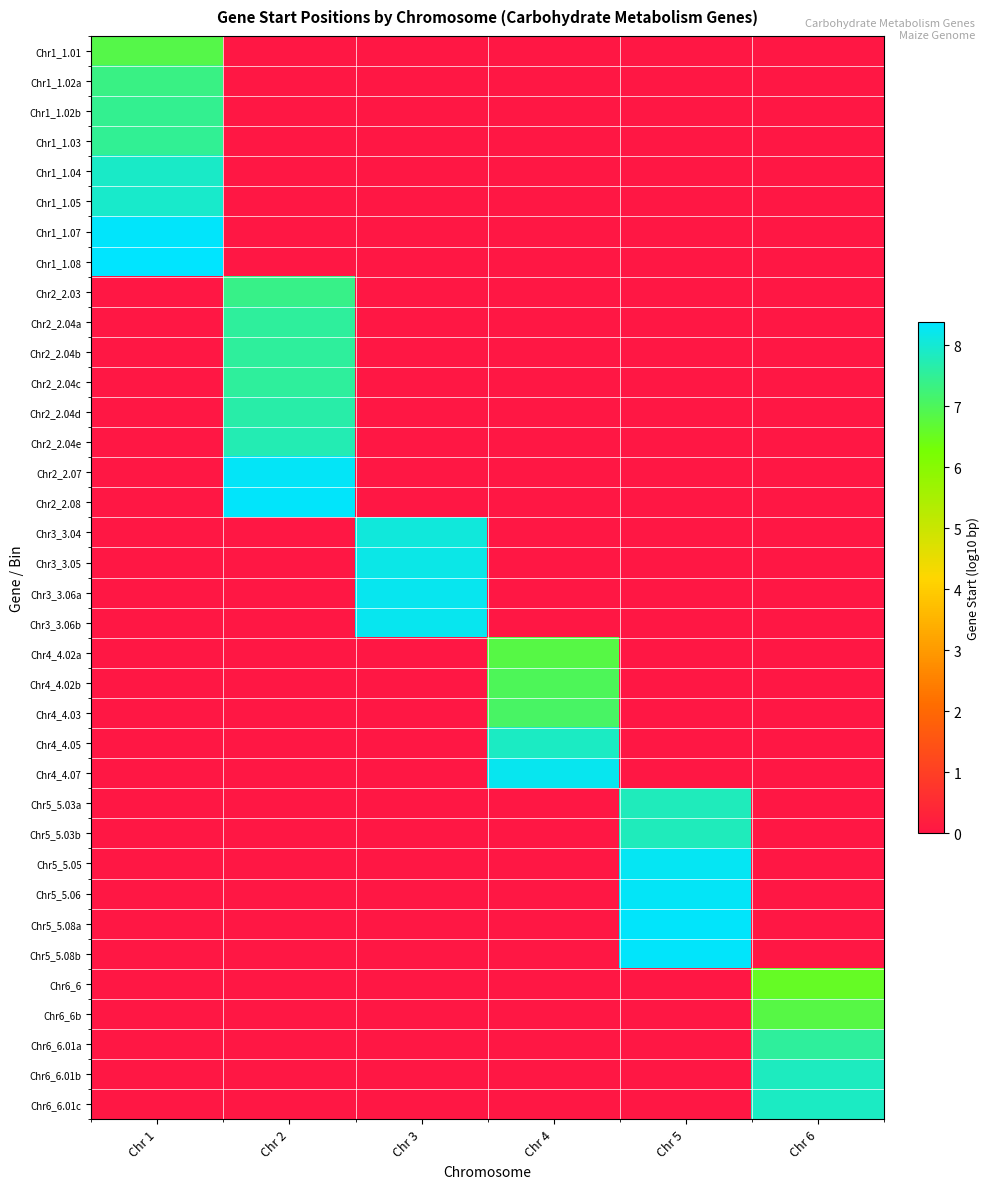

Reading left to right, what are all the values shown in this chart?

Chr1_1.01: Chr 1=6.9	Chr 2=0.0	Chr 3=0.0	Chr 4=0.0	Chr 5=0.0	Chr 6=0.0
Chr1_1.02a: Chr 1=7.4	Chr 2=0.0	Chr 3=0.0	Chr 4=0.0	Chr 5=0.0	Chr 6=0.0
Chr1_1.02b: Chr 1=7.4	Chr 2=0.0	Chr 3=0.0	Chr 4=0.0	Chr 5=0.0	Chr 6=0.0
Chr1_1.03: Chr 1=7.5	Chr 2=0.0	Chr 3=0.0	Chr 4=0.0	Chr 5=0.0	Chr 6=0.0
Chr1_1.04: Chr 1=7.9	Chr 2=0.0	Chr 3=0.0	Chr 4=0.0	Chr 5=0.0	Chr 6=0.0
Chr1_1.05: Chr 1=7.9	Chr 2=0.0	Chr 3=0.0	Chr 4=0.0	Chr 5=0.0	Chr 6=0.0
Chr1_1.07: Chr 1=8.3	Chr 2=0.0	Chr 3=0.0	Chr 4=0.0	Chr 5=0.0	Chr 6=0.0
Chr1_1.08: Chr 1=8.4	Chr 2=0.0	Chr 3=0.0	Chr 4=0.0	Chr 5=0.0	Chr 6=0.0
Chr2_2.03: Chr 1=0.0	Chr 2=7.4	Chr 3=0.0	Chr 4=0.0	Chr 5=0.0	Chr 6=0.0
Chr2_2.04a: Chr 1=0.0	Chr 2=7.5	Chr 3=0.0	Chr 4=0.0	Chr 5=0.0	Chr 6=0.0
Chr2_2.04b: Chr 1=0.0	Chr 2=7.5	Chr 3=0.0	Chr 4=0.0	Chr 5=0.0	Chr 6=0.0
Chr2_2.04c: Chr 1=0.0	Chr 2=7.5	Chr 3=0.0	Chr 4=0.0	Chr 5=0.0	Chr 6=0.0
Chr2_2.04d: Chr 1=0.0	Chr 2=7.6	Chr 3=0.0	Chr 4=0.0	Chr 5=0.0	Chr 6=0.0
Chr2_2.04e: Chr 1=0.0	Chr 2=7.8	Chr 3=0.0	Chr 4=0.0	Chr 5=0.0	Chr 6=0.0
Chr2_2.07: Chr 1=0.0	Chr 2=8.3	Chr 3=0.0	Chr 4=0.0	Chr 5=0.0	Chr 6=0.0
Chr2_2.08: Chr 1=0.0	Chr 2=8.3	Chr 3=0.0	Chr 4=0.0	Chr 5=0.0	Chr 6=0.0
Chr3_3.04: Chr 1=0.0	Chr 2=0.0	Chr 3=8.1	Chr 4=0.0	Chr 5=0.0	Chr 6=0.0
Chr3_3.05: Chr 1=0.0	Chr 2=0.0	Chr 3=8.2	Chr 4=0.0	Chr 5=0.0	Chr 6=0.0
Chr3_3.06a: Chr 1=0.0	Chr 2=0.0	Chr 3=8.2	Chr 4=0.0	Chr 5=0.0	Chr 6=0.0
Chr3_3.06b: Chr 1=0.0	Chr 2=0.0	Chr 3=8.2	Chr 4=0.0	Chr 5=0.0	Chr 6=0.0
Chr4_4.02a: Chr 1=0.0	Chr 2=0.0	Chr 3=0.0	Chr 4=6.8	Chr 5=0.0	Chr 6=0.0
Chr4_4.02b: Chr 1=0.0	Chr 2=0.0	Chr 3=0.0	Chr 4=7.0	Chr 5=0.0	Chr 6=0.0
Chr4_4.03: Chr 1=0.0	Chr 2=0.0	Chr 3=0.0	Chr 4=7.1	Chr 5=0.0	Chr 6=0.0
Chr4_4.05: Chr 1=0.0	Chr 2=0.0	Chr 3=0.0	Chr 4=7.9	Chr 5=0.0	Chr 6=0.0
Chr4_4.07: Chr 1=0.0	Chr 2=0.0	Chr 3=0.0	Chr 4=8.2	Chr 5=0.0	Chr 6=0.0
Chr5_5.03a: Chr 1=0.0	Chr 2=0.0	Chr 3=0.0	Chr 4=0.0	Chr 5=7.8	Chr 6=0.0
Chr5_5.03b: Chr 1=0.0	Chr 2=0.0	Chr 3=0.0	Chr 4=0.0	Chr 5=7.8	Chr 6=0.0
Chr5_5.05: Chr 1=0.0	Chr 2=0.0	Chr 3=0.0	Chr 4=0.0	Chr 5=8.3	Chr 6=0.0
Chr5_5.06: Chr 1=0.0	Chr 2=0.0	Chr 3=0.0	Chr 4=0.0	Chr 5=8.3	Chr 6=0.0
Chr5_5.08a: Chr 1=0.0	Chr 2=0.0	Chr 3=0.0	Chr 4=0.0	Chr 5=8.3	Chr 6=0.0
Chr5_5.08b: Chr 1=0.0	Chr 2=0.0	Chr 3=0.0	Chr 4=0.0	Chr 5=8.3	Chr 6=0.0
Chr6_6: Chr 1=0.0	Chr 2=0.0	Chr 3=0.0	Chr 4=0.0	Chr 5=0.0	Chr 6=6.6
Chr6_6b: Chr 1=0.0	Chr 2=0.0	Chr 3=0.0	Chr 4=0.0	Chr 5=0.0	Chr 6=6.8
Chr6_6.01a: Chr 1=0.0	Chr 2=0.0	Chr 3=0.0	Chr 4=0.0	Chr 5=0.0	Chr 6=7.5
Chr6_6.01b: Chr 1=0.0	Chr 2=0.0	Chr 3=0.0	Chr 4=0.0	Chr 5=0.0	Chr 6=7.9
Chr6_6.01c: Chr 1=0.0	Chr 2=0.0	Chr 3=0.0	Chr 4=0.0	Chr 5=0.0	Chr 6=7.9